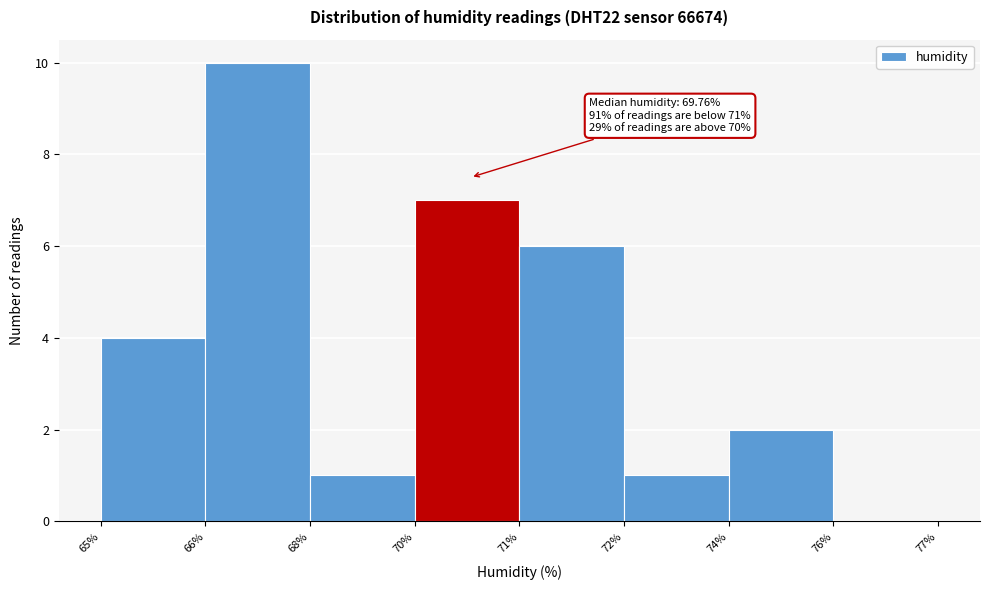

Reading right to left, what are all the values shown in this chart?

76%=0	74%=2	72%=1	71%=6	70%=7	68%=1	66%=10	65%=4